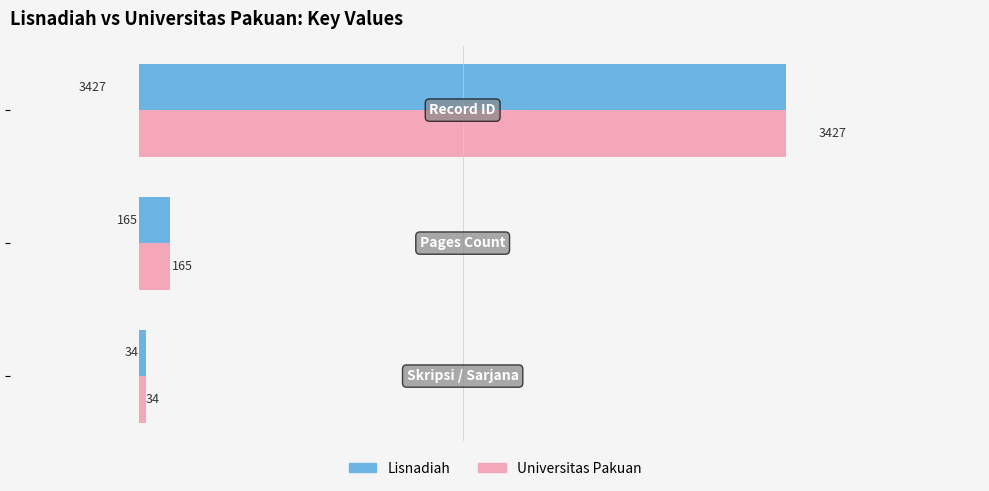

What is the difference between the maximum and minimum values in the Lisnadiah series?

3393